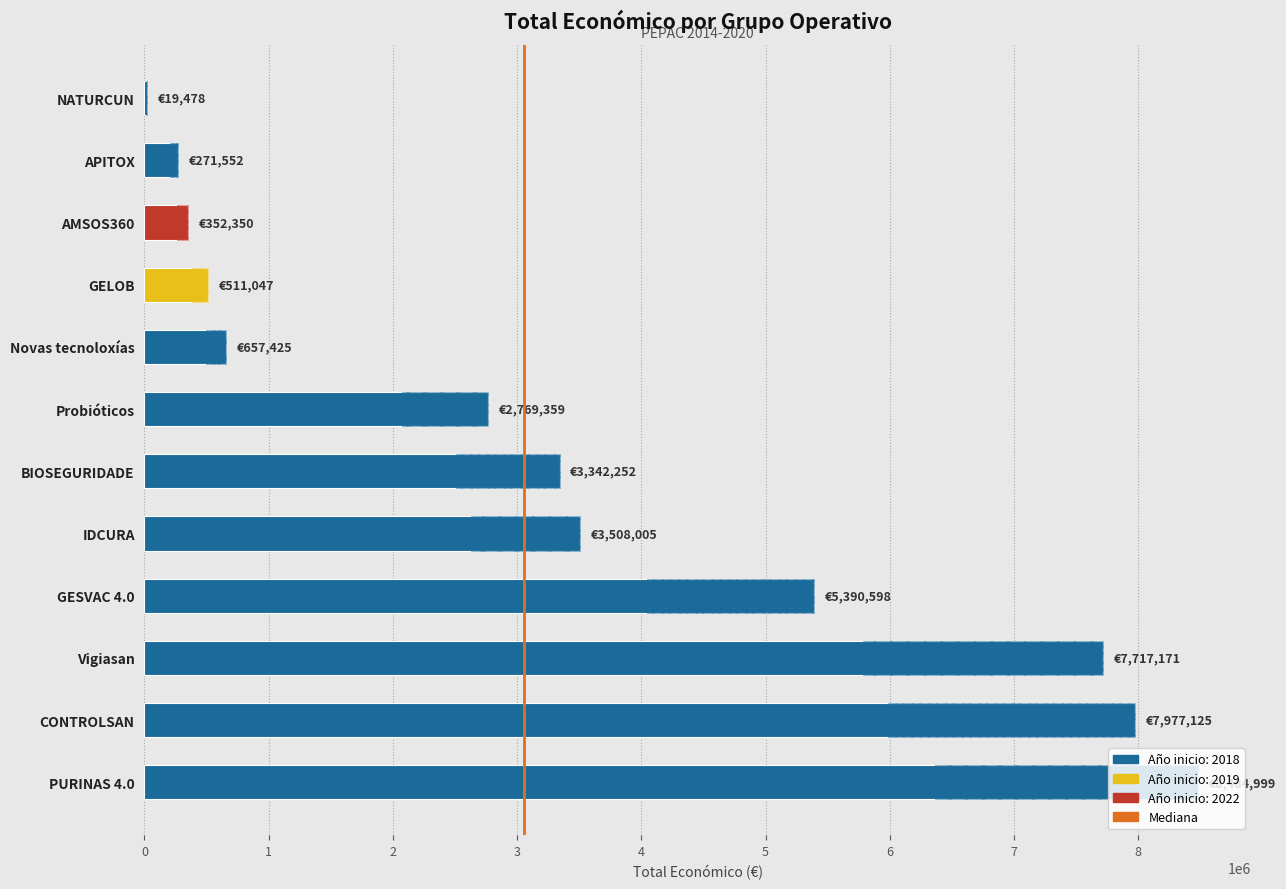

Reading right to left, transcribe all the data shown in this chart.

Vigiasan=7717171	Probióticos=2769359	Novas tecnoloxías=657425	APITOX=271552	BIOSEGURIDADE=3342252	CONTROLSAN=7977125	AMSOS360=352350	GELOB=511047	IDCURA=3508005	NATURCUN=19478	PURINAS 4.0=8484999	GESVAC 4.0=5390598